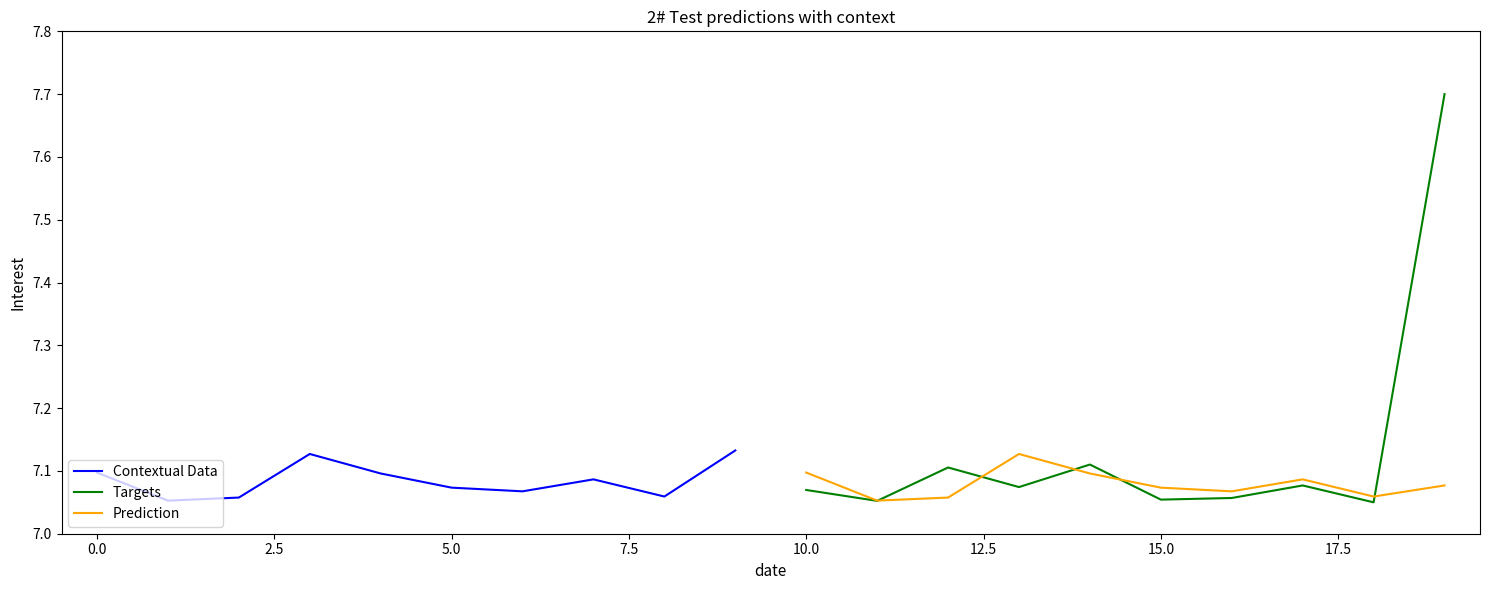

Reading left to right, extract all data points from this chart.

Contextual Data: 7.1	7.1	7.1	7.1	7.1	7.1	7.1	7.1	7.1	7.1
Targets: 7.1	7.1	7.1	7.1	7.1	7.1	7.1	7.1	7.0	7.7
Prediction: 7.1	7.1	7.1	7.1	7.1	7.1	7.1	7.1	7.1	7.1